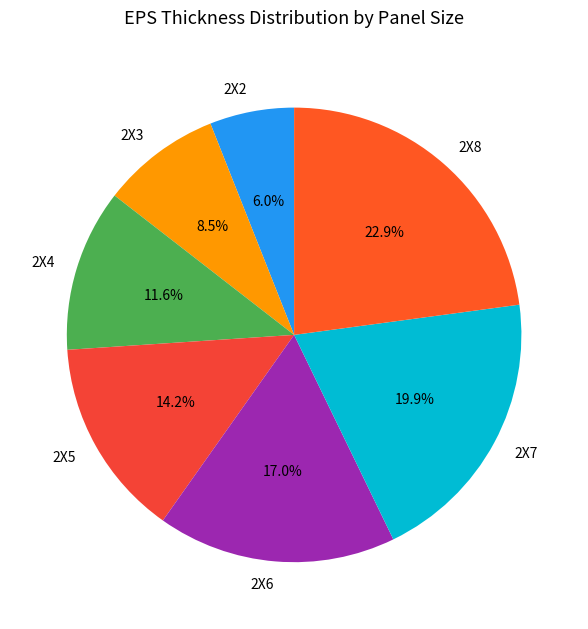

What percentage is the 2X2 slice, to the nearest percent?

6%